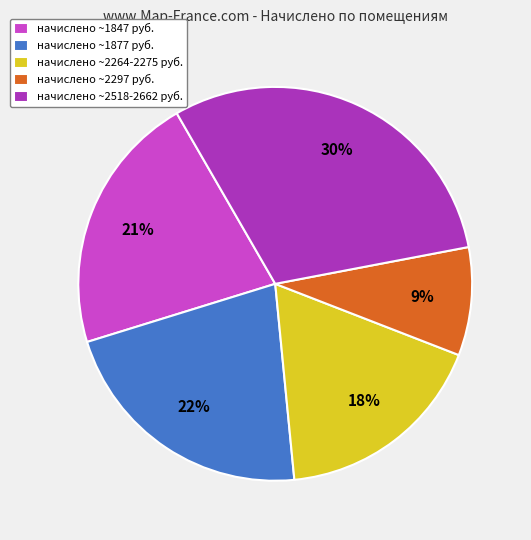

Which has a higher value, начислено ~2518-2662 руб. or начислено ~1847 руб.?

начислено ~2518-2662 руб.